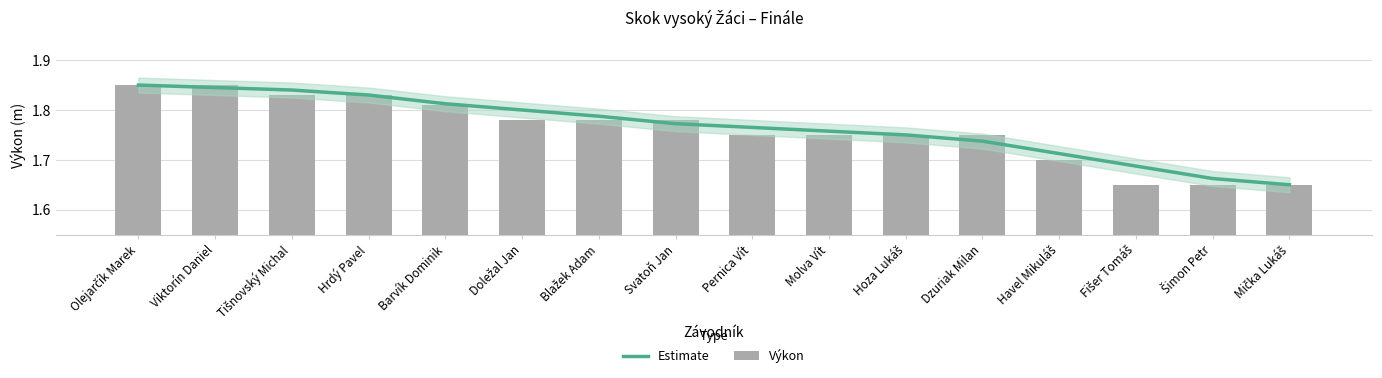

What is the difference between the Výkon values at Doležal Jan and Fišer Tomáš?

0.1